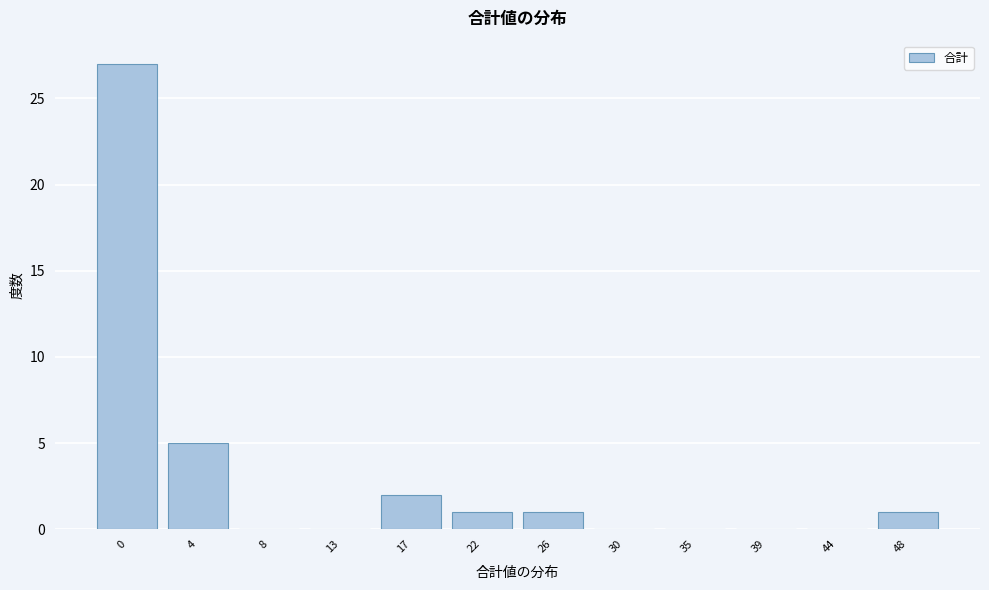

Reading right to left, extract all data points from this chart.

48=1	44=0	39=0	35=0	30=0	26=1	22=1	17=2	13=0	8=0	4=5	0=27